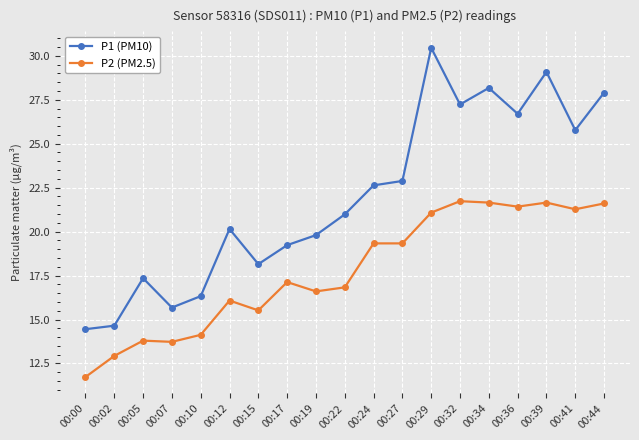

What is the minimum value for P2 (PM2.5)?

11.7